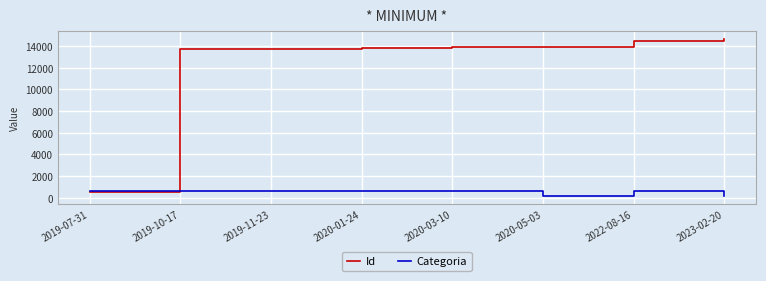

Which category has the highest value in the Id series?

2023-02-20